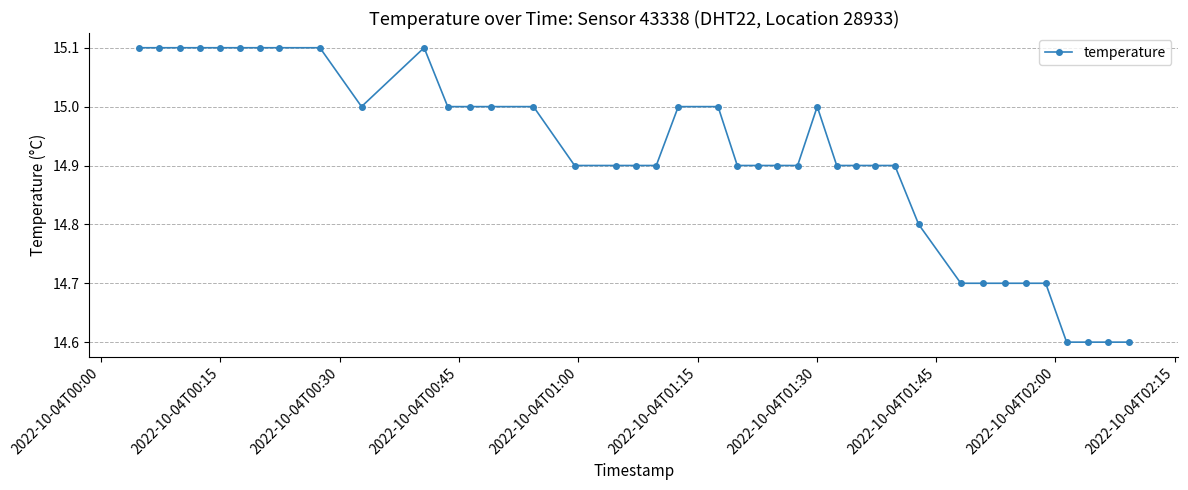

What is the greatest value displayed?

15.1